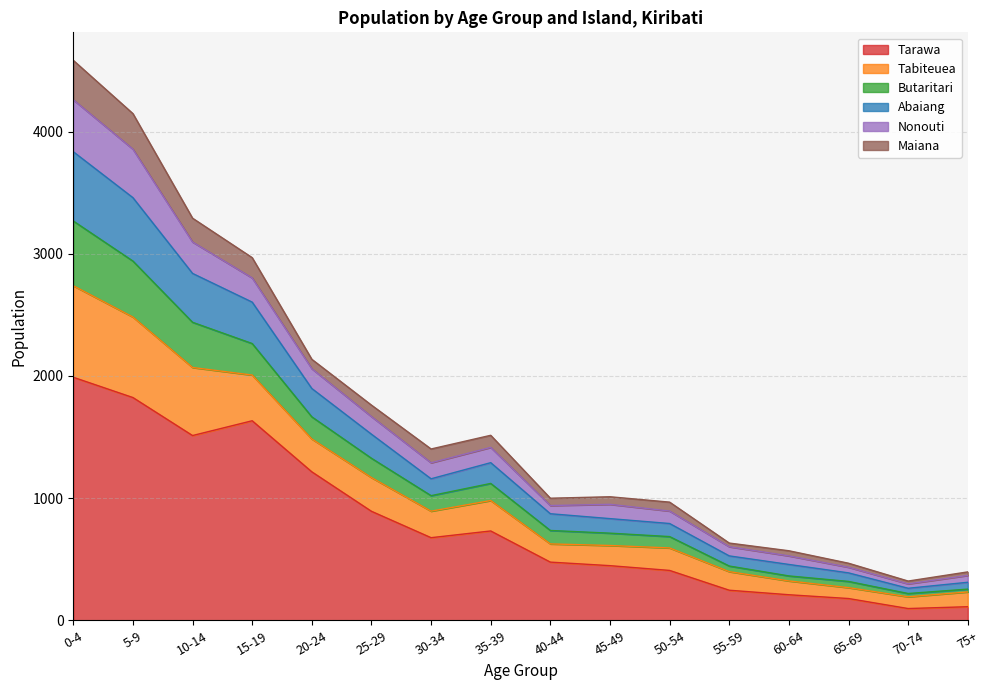

At which category does Tabiteuea reach its first local valley?

30-34